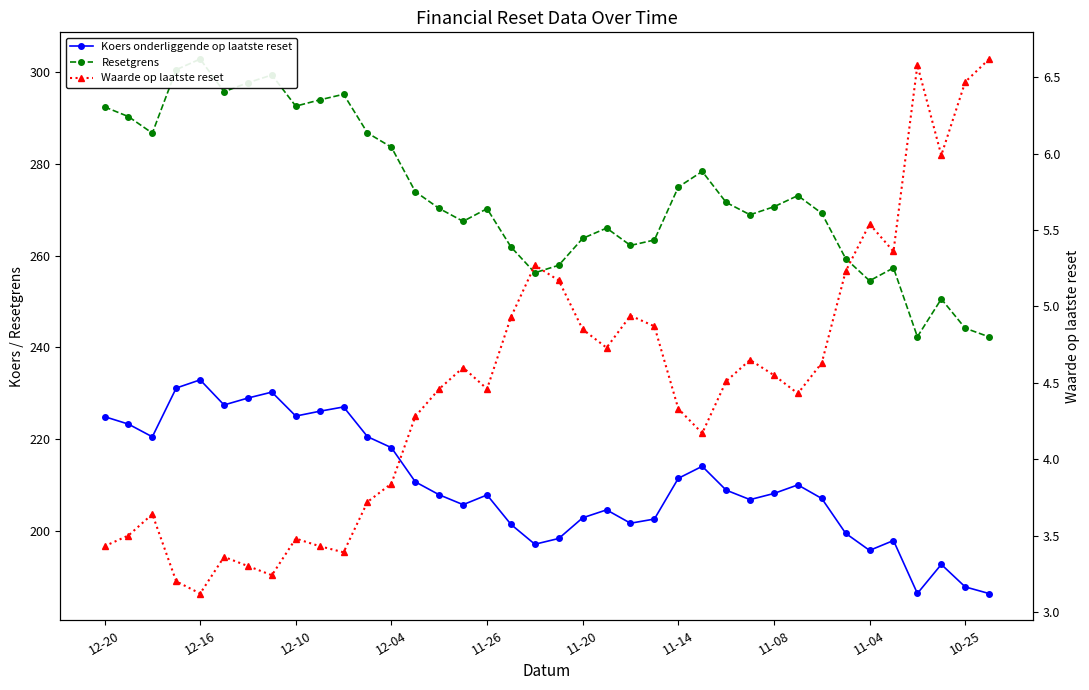

True or false: Koers onderliggende op laatste reset and Waarde op laatste reset intersect in this chart.

False